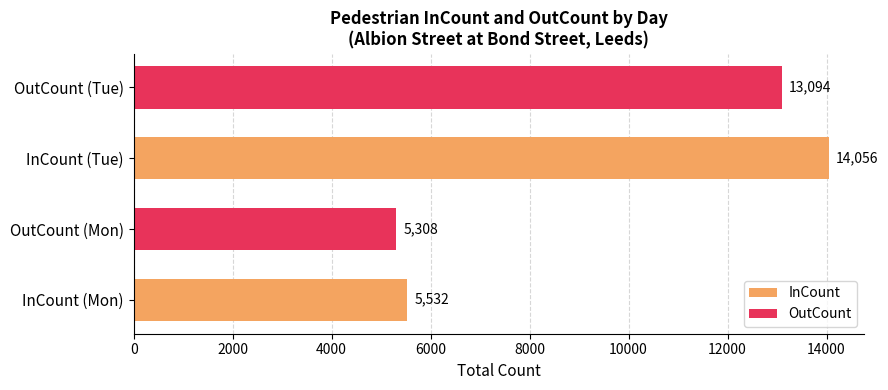

What is the value of the OutCount bar at the 2nd from the left?

13094